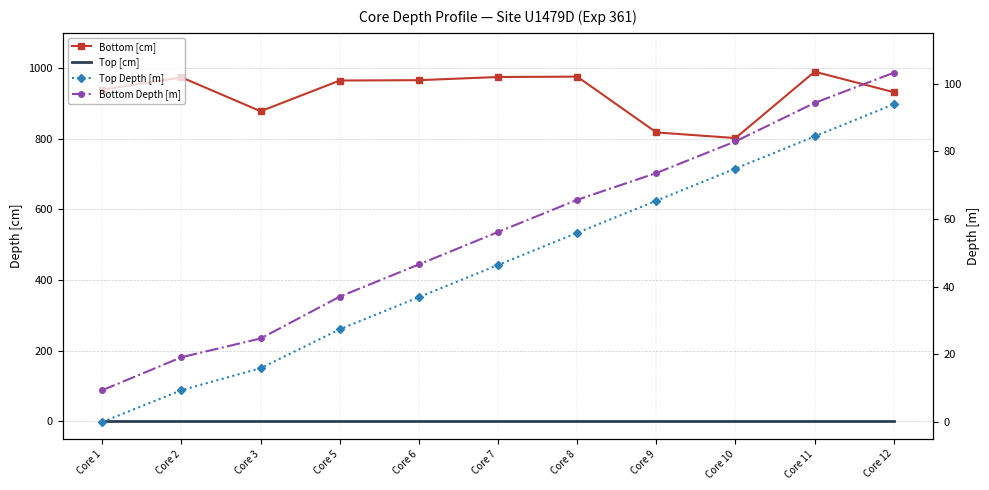

What is the difference between the maximum and minimum values in the Top Depth [m] series?

93.9